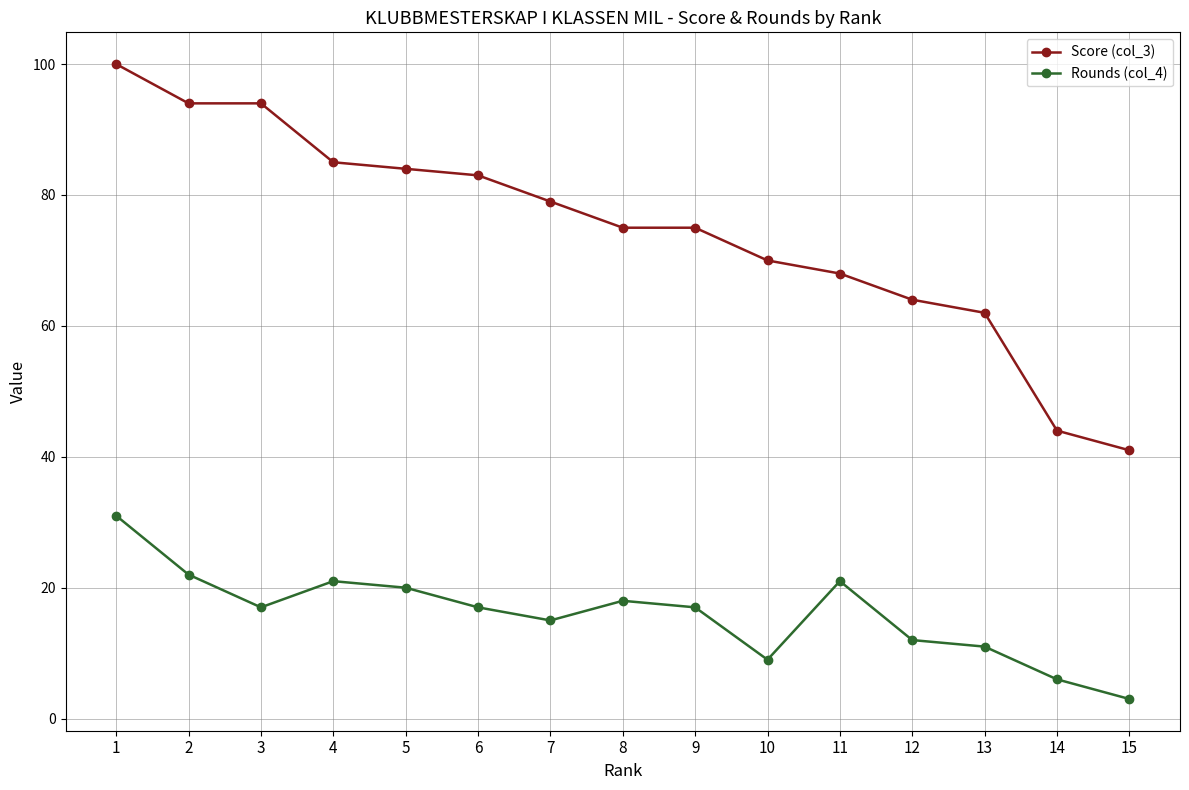

True or false: Rounds (col_4) and Score (col_3) intersect in this chart.

False